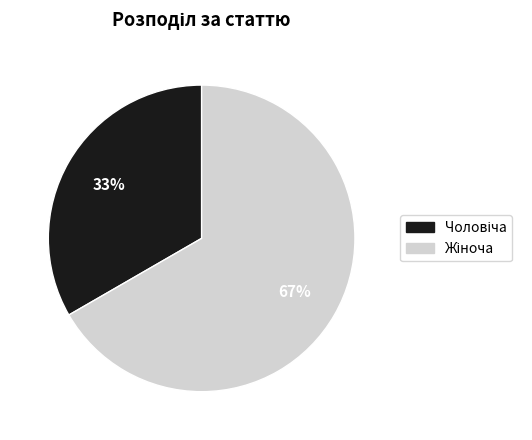

To the nearest percent, what is the average slice percentage?

50%